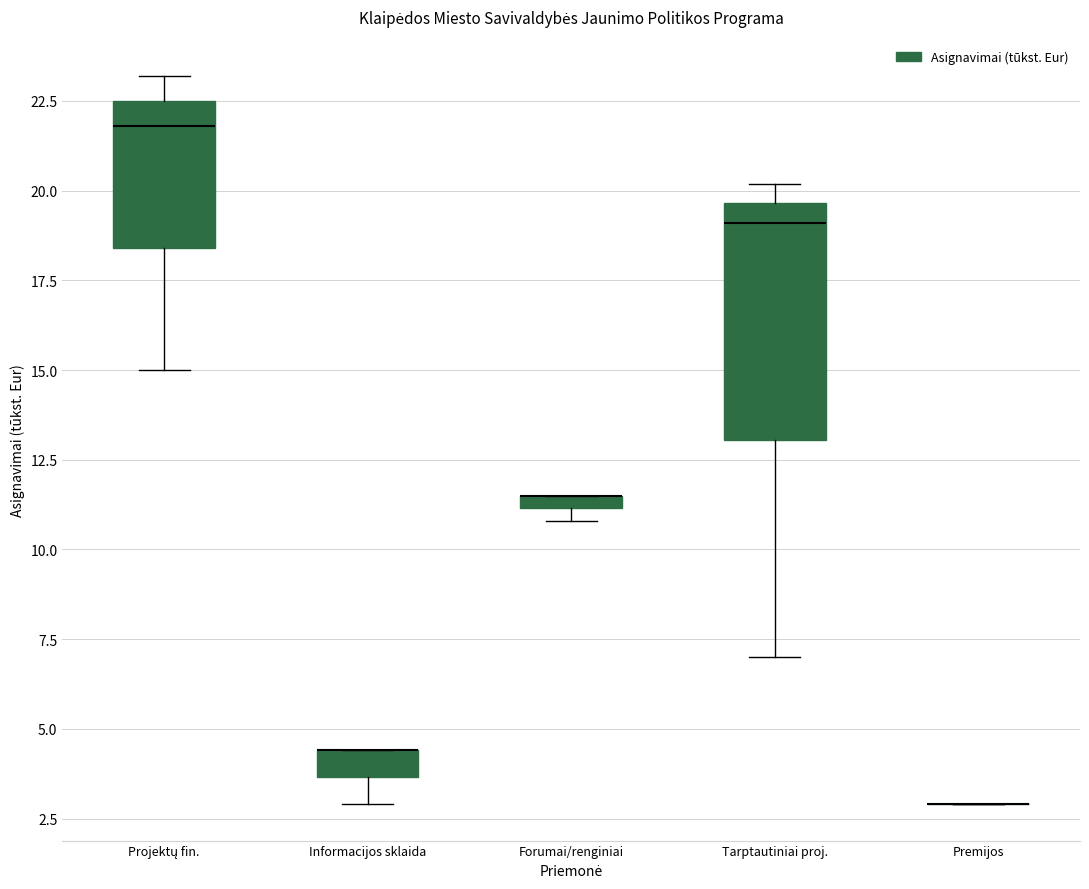

Where is the lower edge of the box for Forumai/renginiai on the y-axis? The values are not printed on the chart, so give them approximately, as read against the axis.

11.0